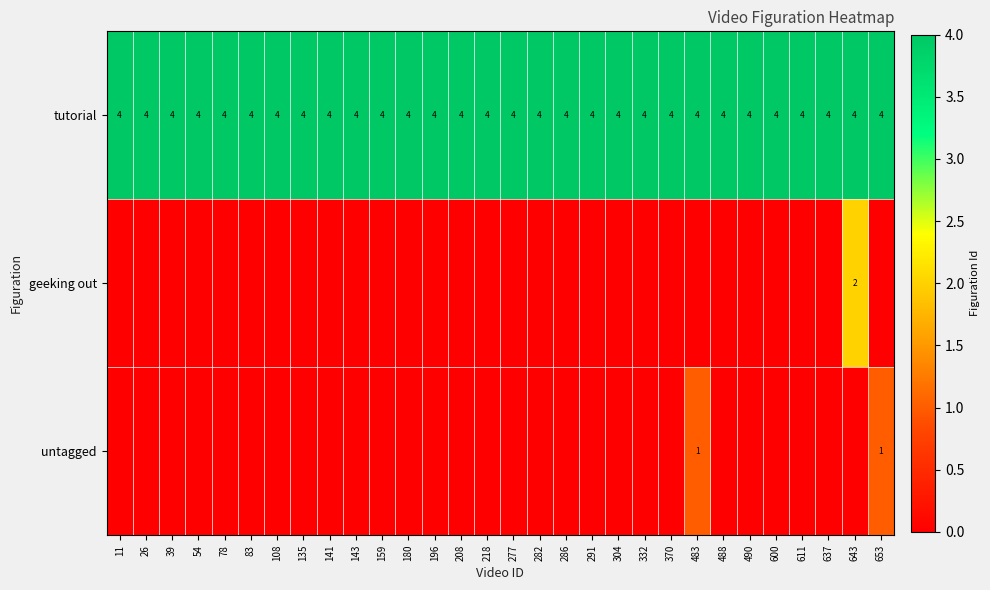

The tutorial series shows 4 at 196. True or false?

True